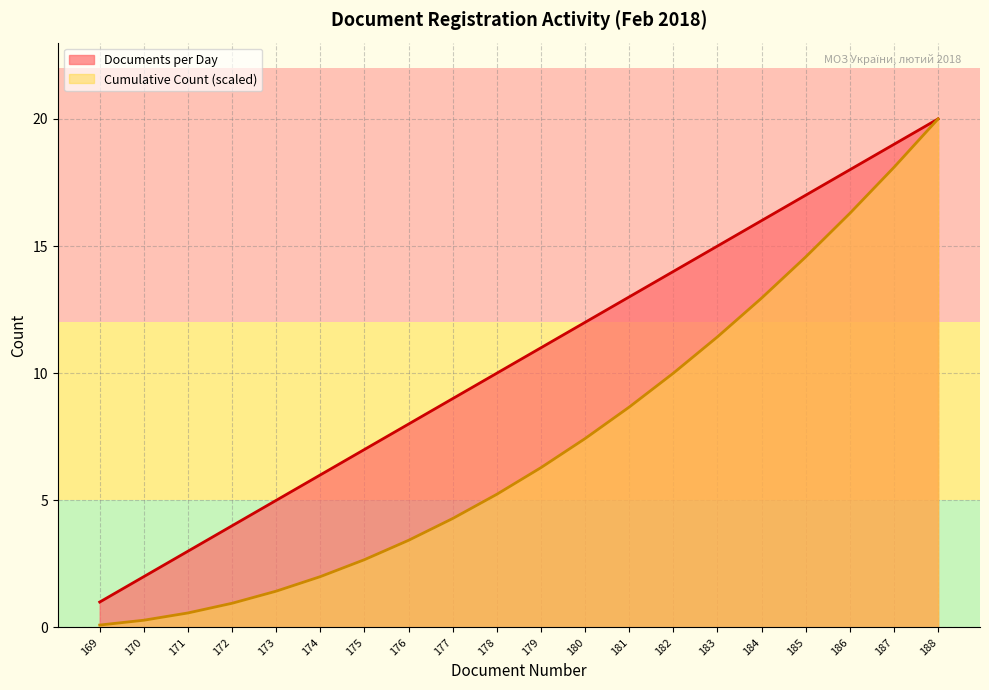

What is the sum of the Cumulative Count values at 173 and 170?

1.7